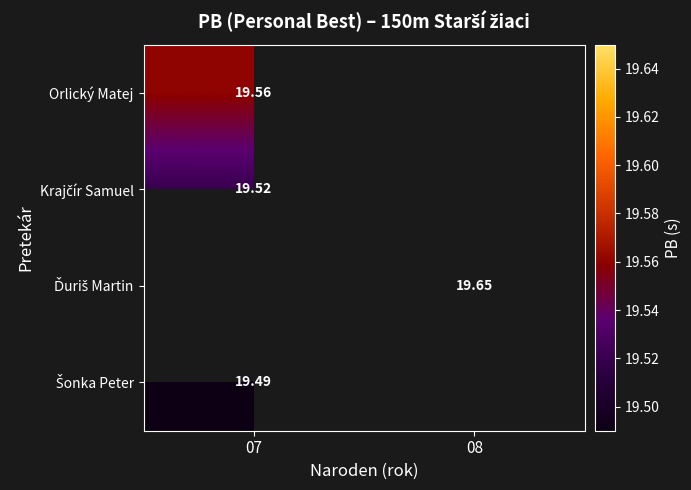

How many categories are shown in the chart?

2